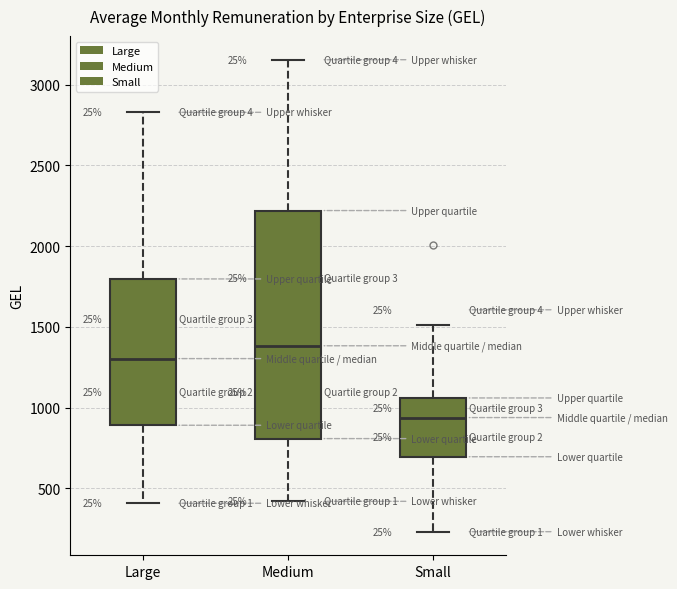

Which box's median line is the highest?

Medium